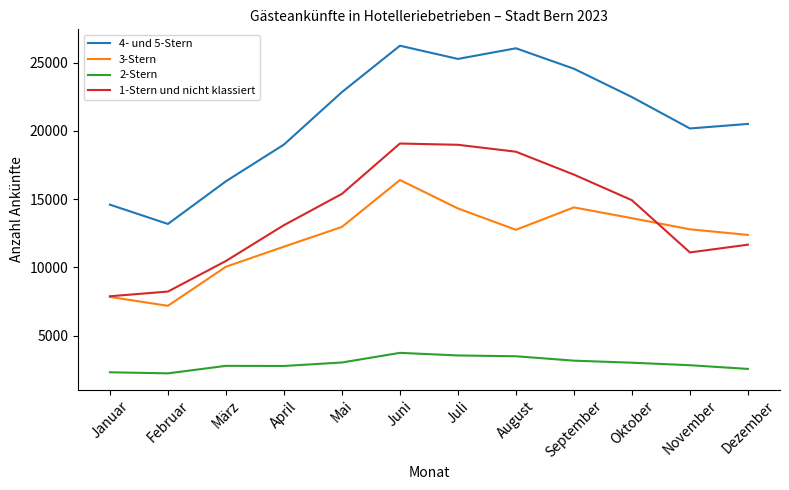

At how many categories does at least one series exceed 6154?

12